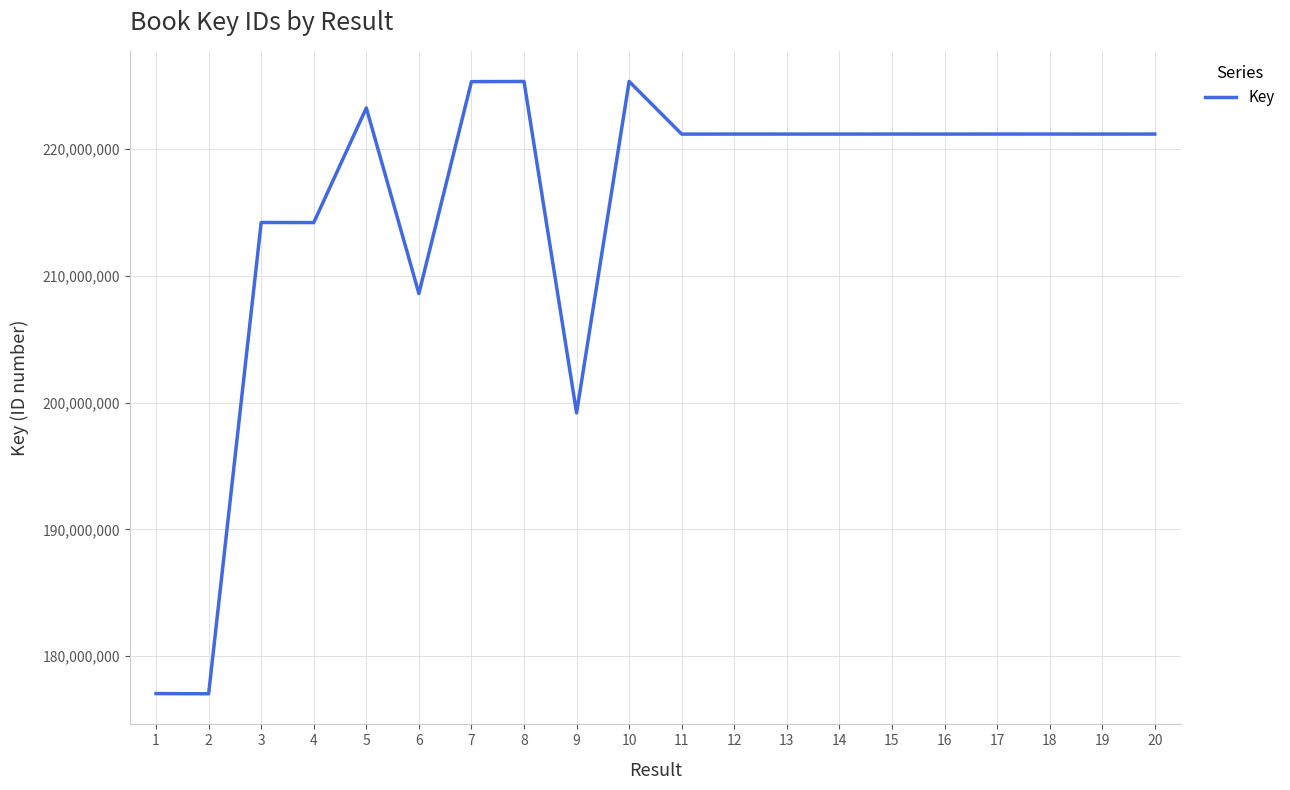

What is the minimum value shown in the chart?

177031892